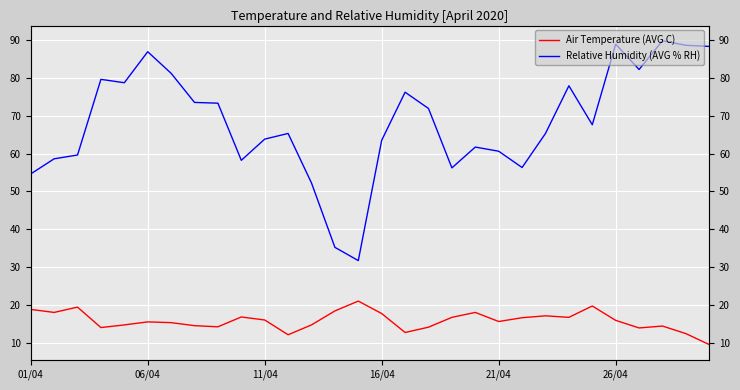

What is the difference between the highest and lowest values at 28?

76.2